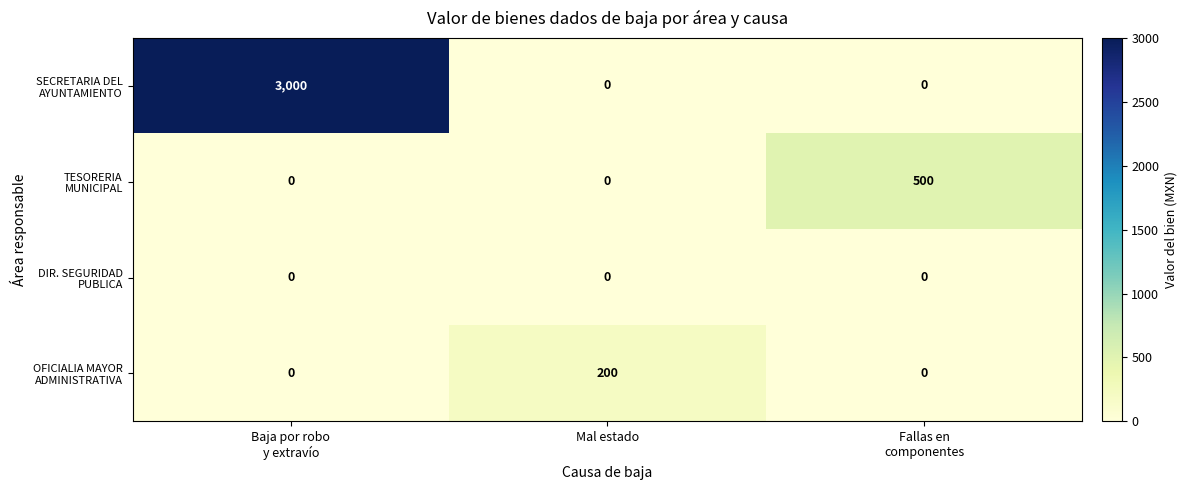

What is the maximum value shown in the chart?

3000